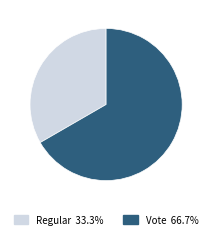

Count the number of slices in the pie.

2